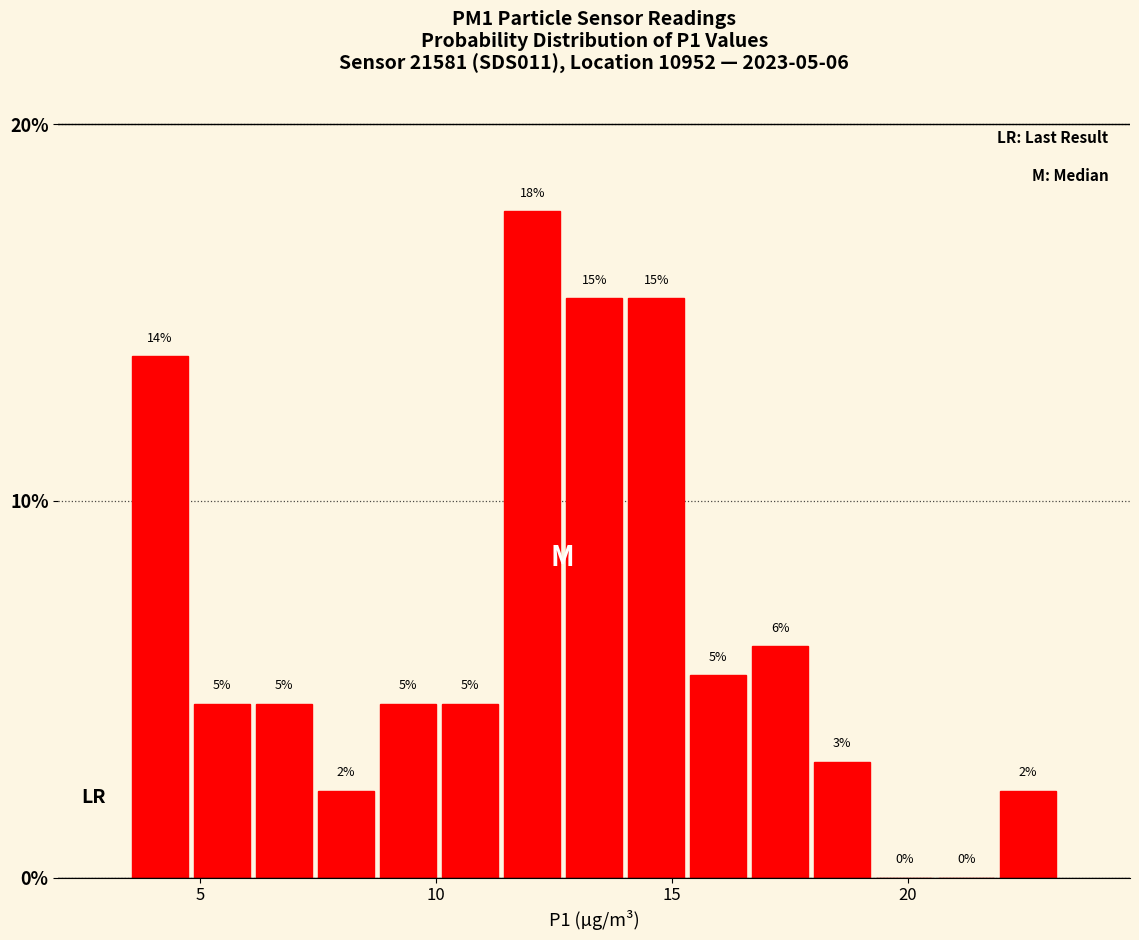

Around what value on the x-axis is the tallest bar? Give the approximate position of its centre, as read against the axis.

12.0